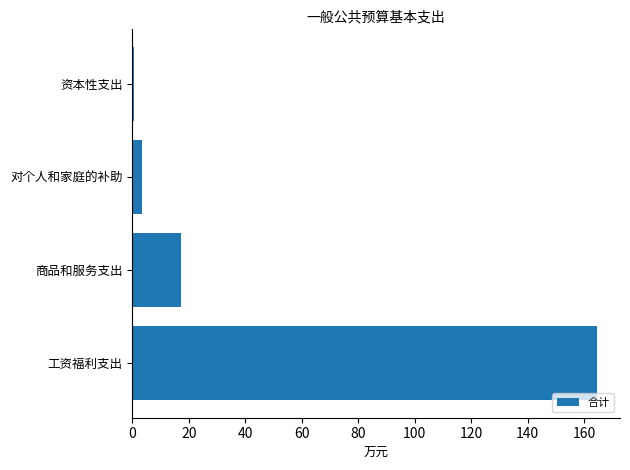

Reading bottom to top, transcribe all the data shown in this chart.

工资福利支出=164.5	商品和服务支出=17.4	对个人和家庭的补助=3.4	资本性支出=0.6